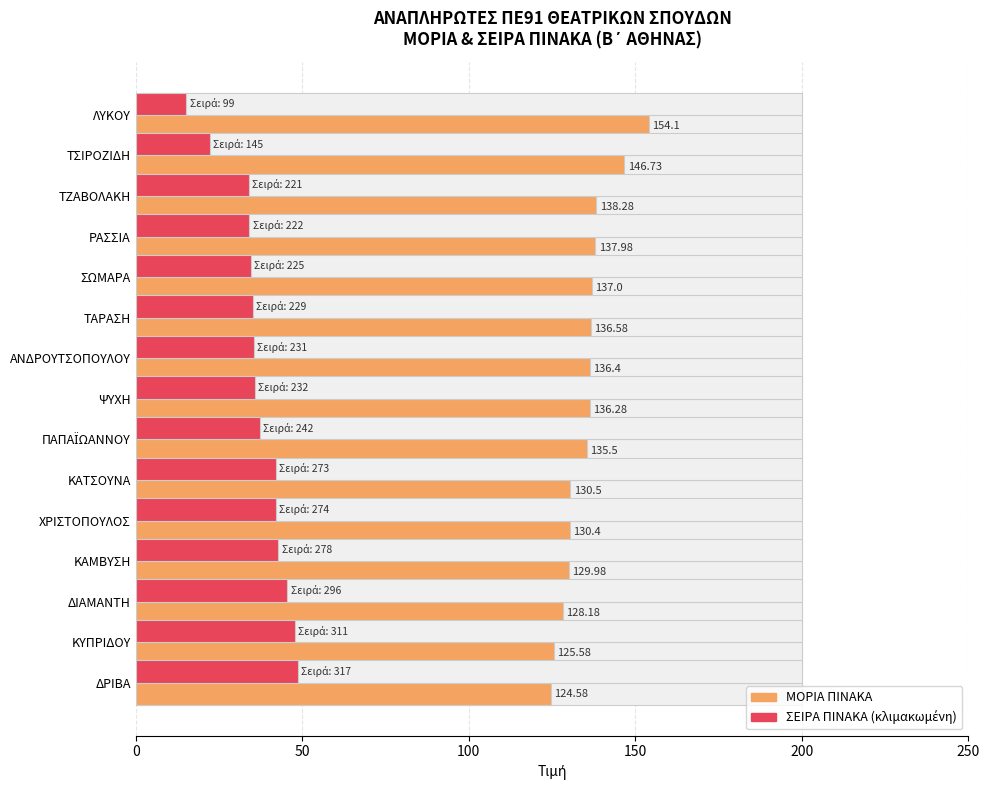

Count the number of categories in the chart.

15